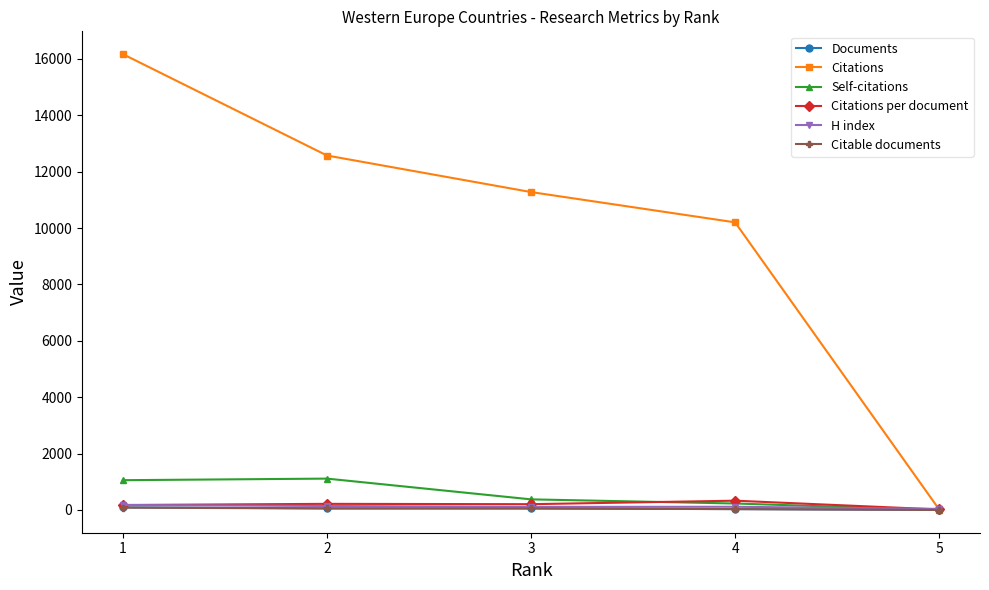

What is the maximum value for Self-citations?

1112.0